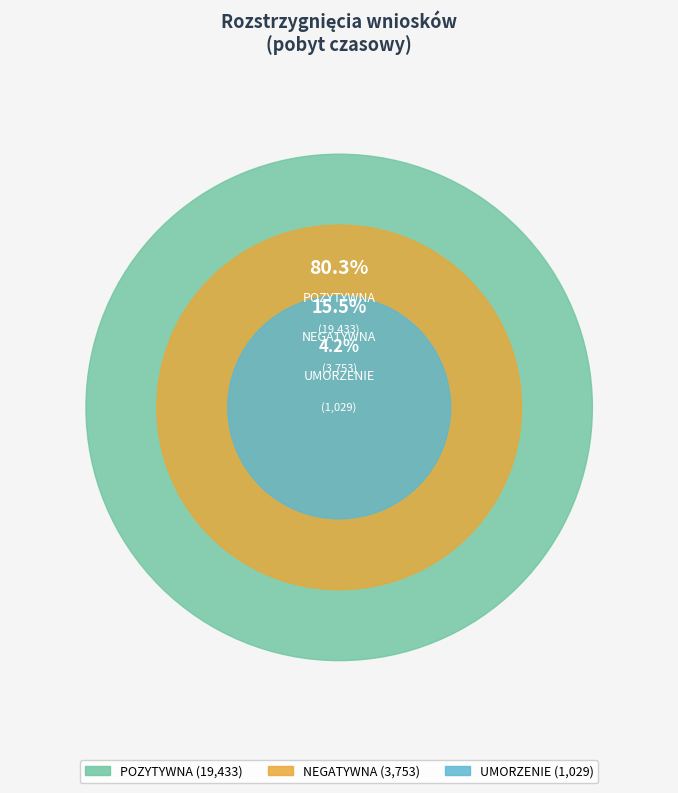

Rank the categories by value from lowest to highest.

UMORZENIE, NEGATYWNA, POZYTYWNA